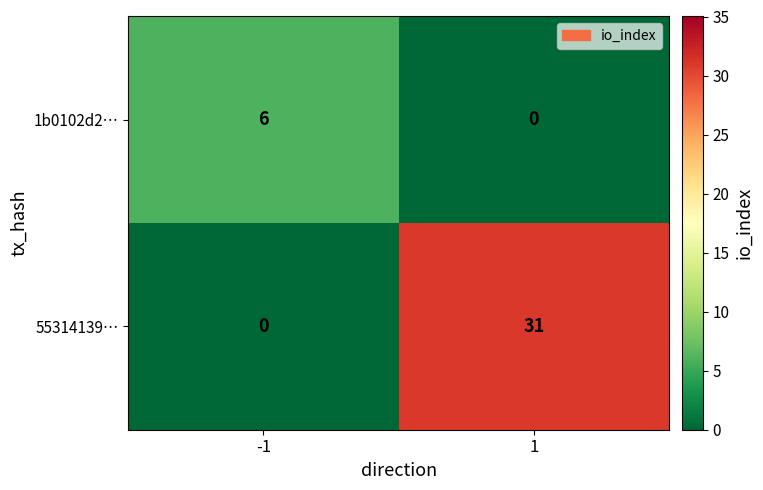

Rank the series at 1 from lowest to highest value.

1b0102d2…, 55314139…